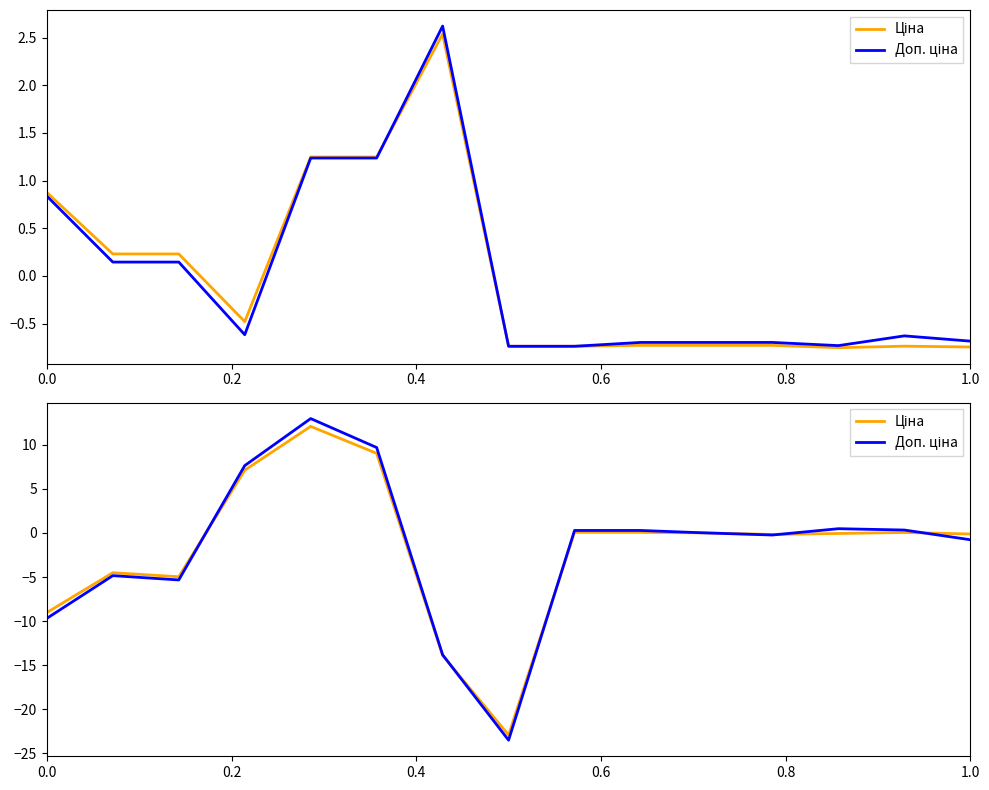

How many lines are shown in the chart?

2